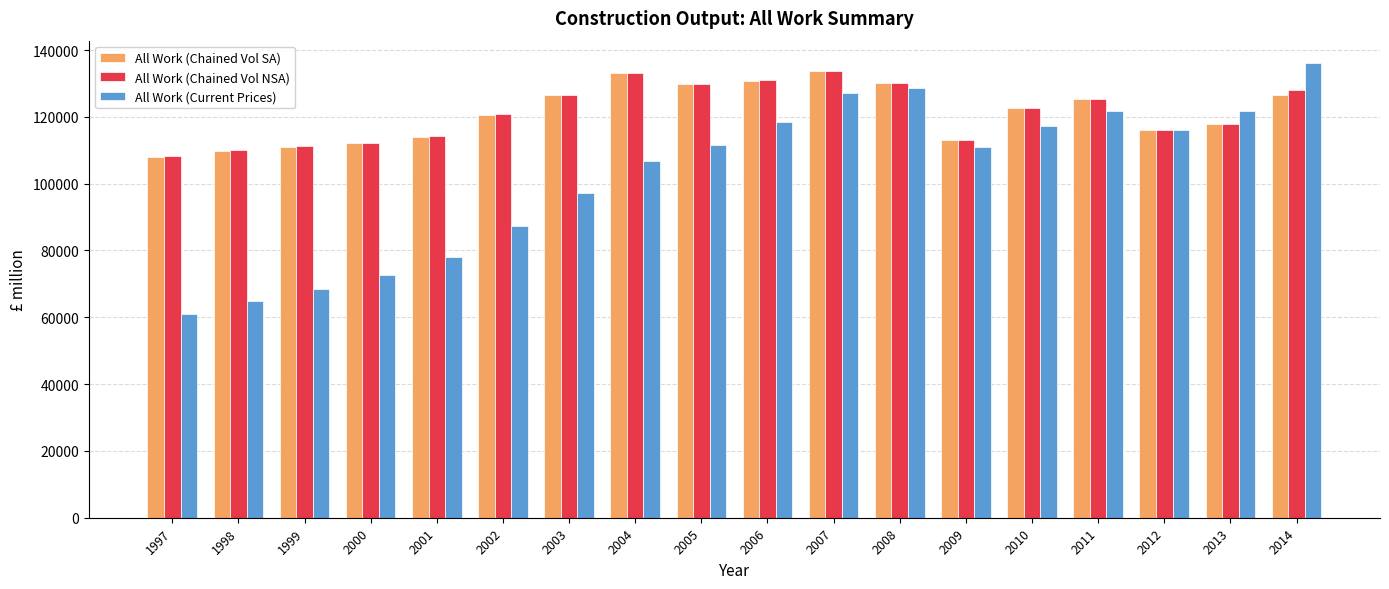

Are the bars horizontal?

No